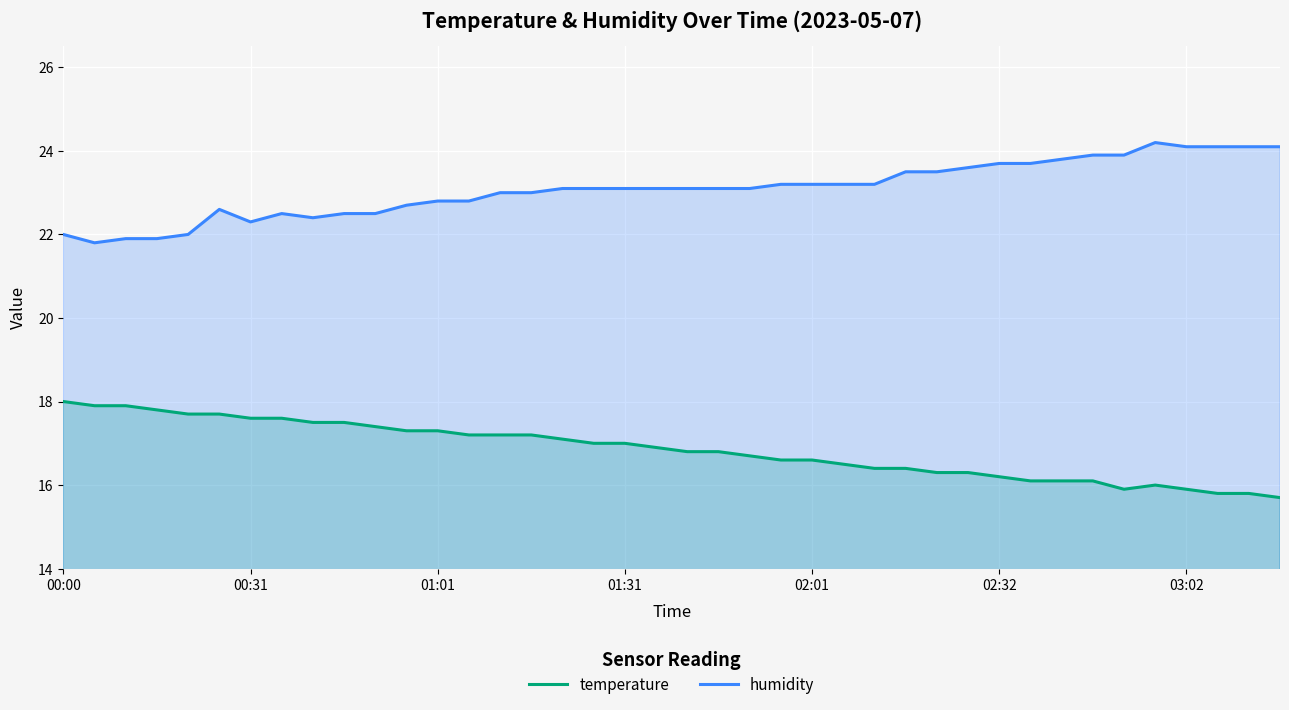

True or false: humidity and temperature cross at least once.

False